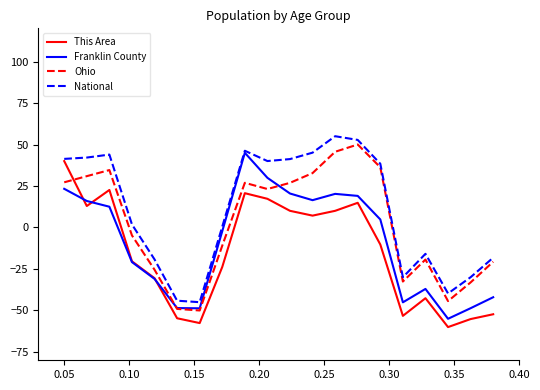

List the series in order of their overall mean, highest first.

National, Ohio, Franklin County, This Area